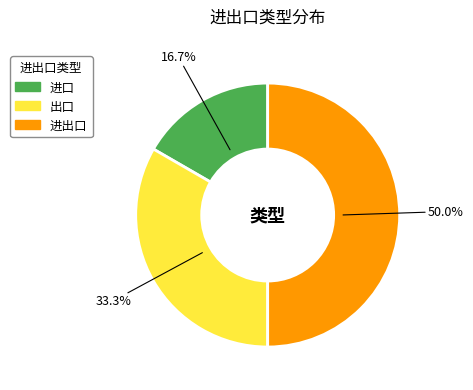

Does 出口 account for over 50% of the chart?

No